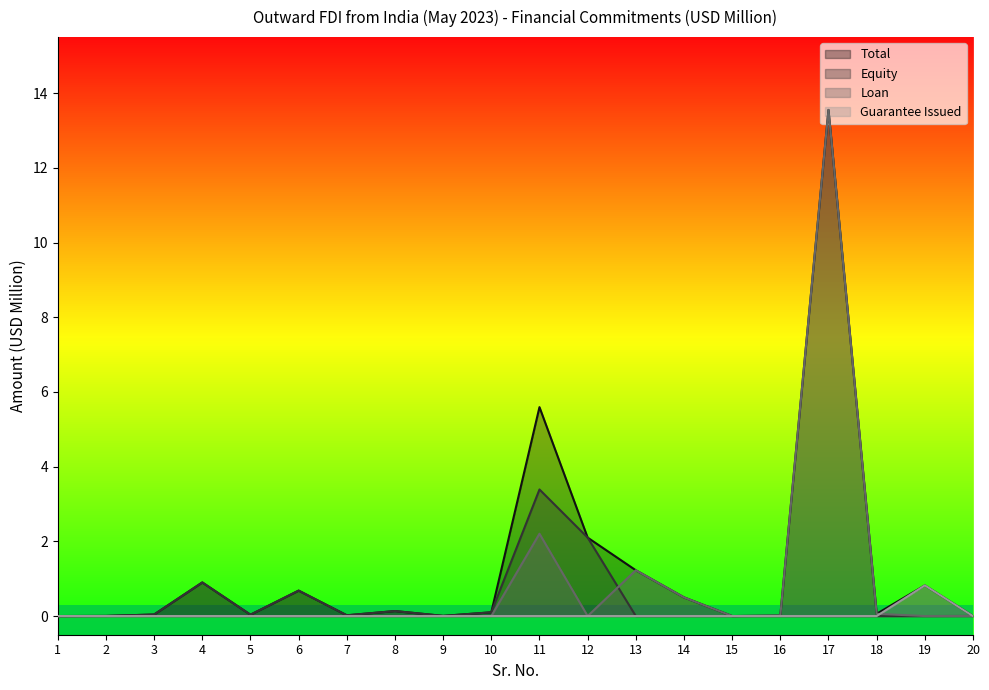

The Guarantee Issued series shows 0.0 at 16. True or false?

True